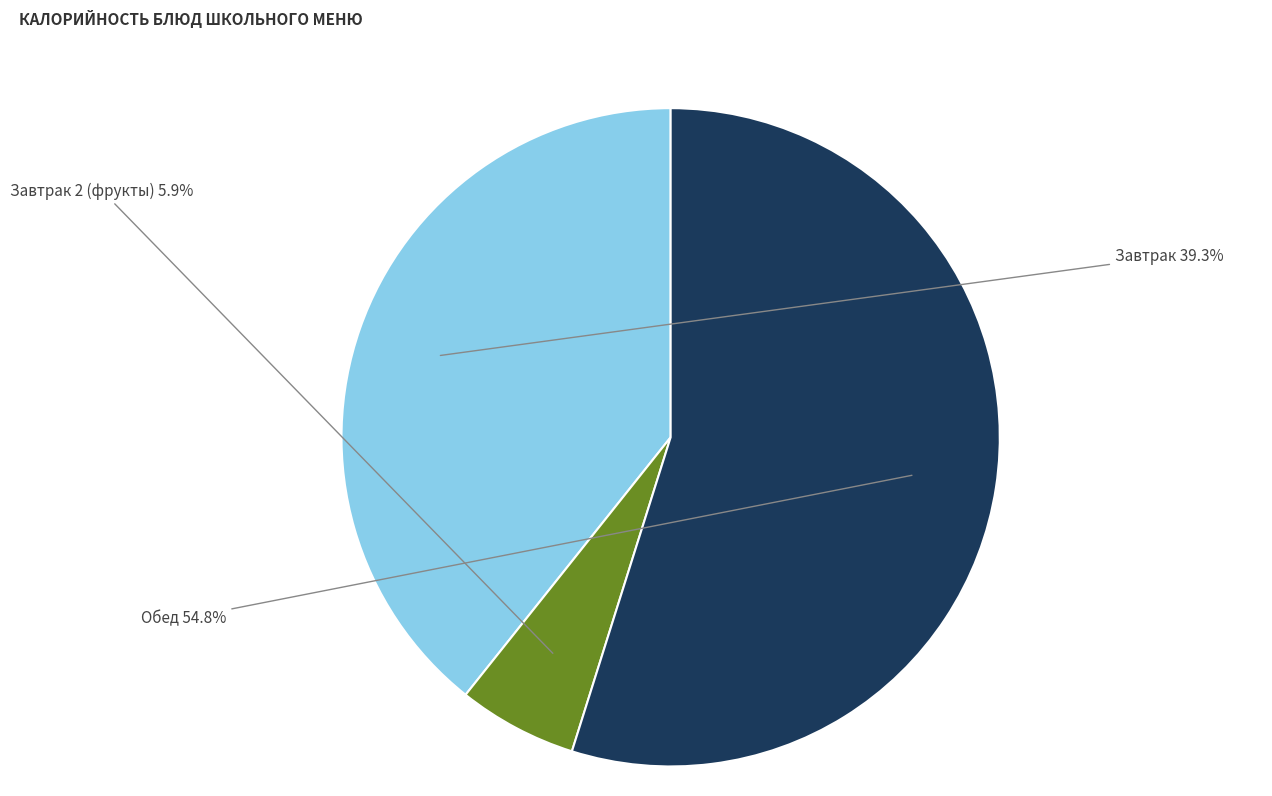

Is there any slice that represents more than half of the pie?

Yes